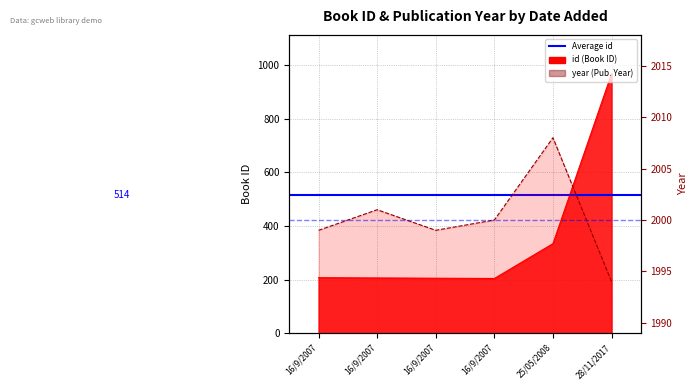

Count the number of categories in the chart.

6